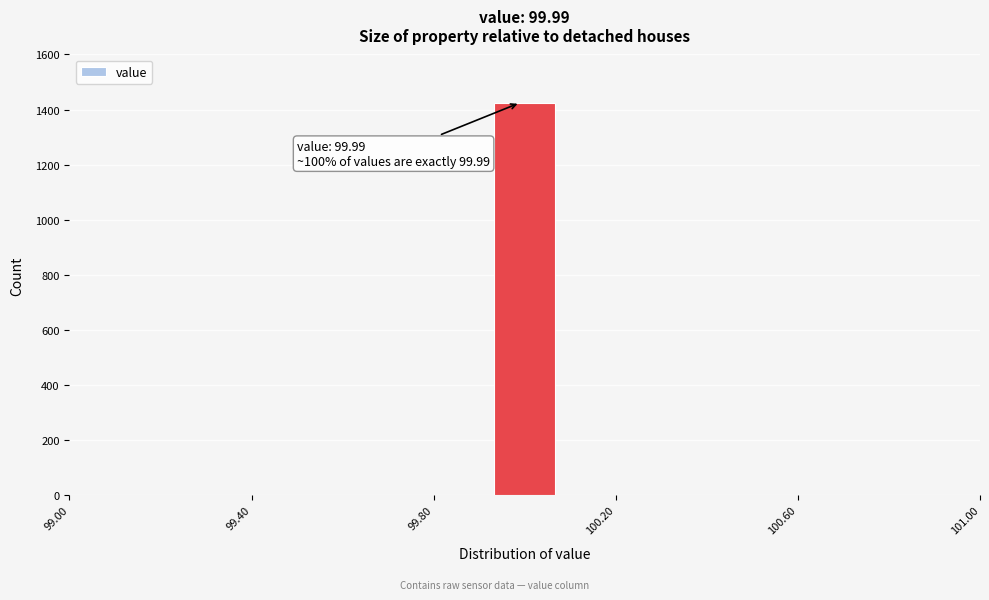

Around what value on the x-axis is the tallest bar? Give the approximate position of its centre, as read against the axis.

100.00